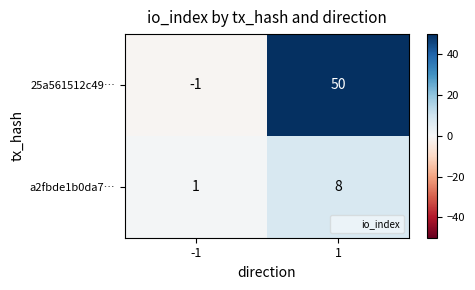

Reading left to right, transcribe all the data shown in this chart.

25a561512c49…: -1	50
a2fbde1b0da7…: 1	8